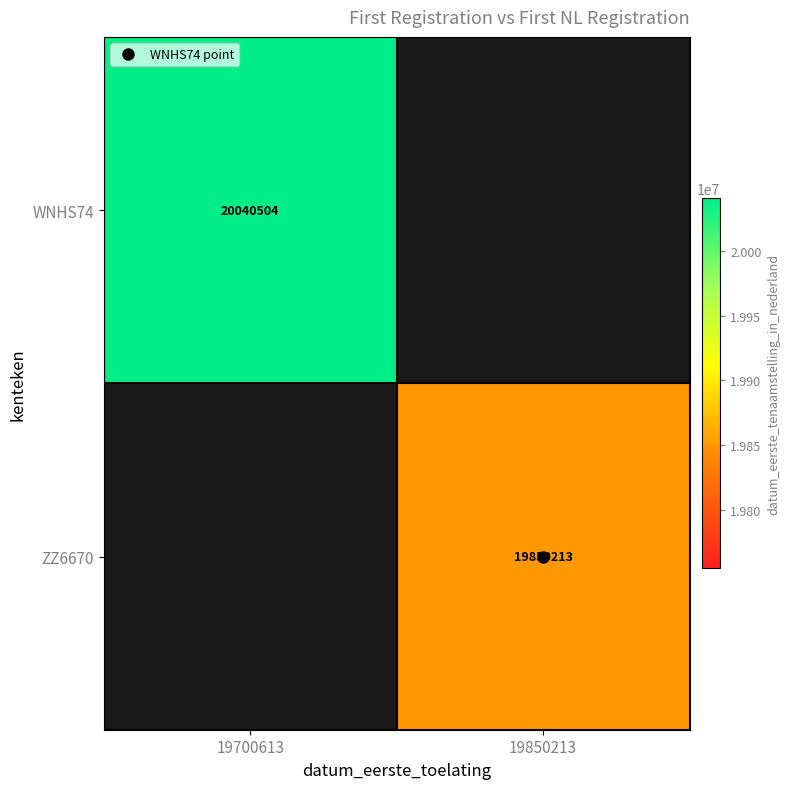

Which has a higher value, 19850213 or 19700613?

19700613